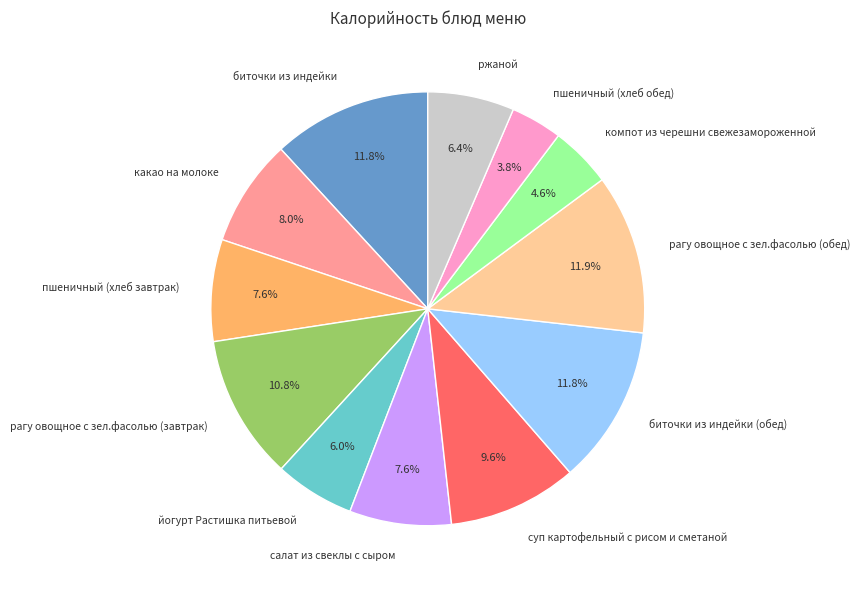

The рагу овощное с зел.фасолью (обед) slice represents 25% of the pie. True or false?

False